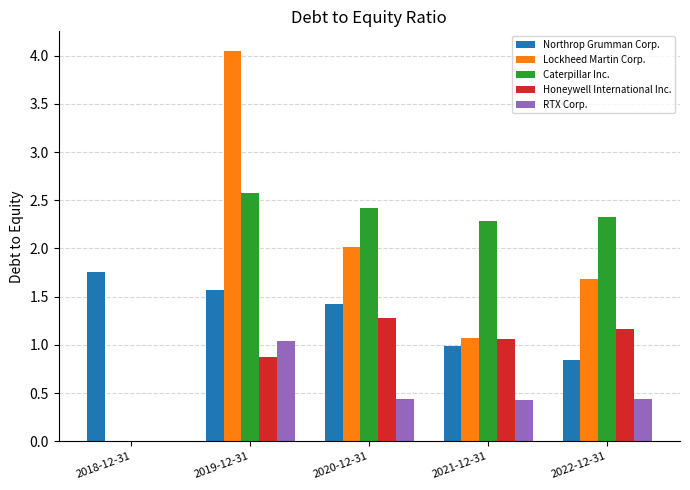

Is the value of Northrop Grumman Corp. at 2018-12-31 greater than the value of Lockheed Martin Corp. at 2018-12-31?

Yes